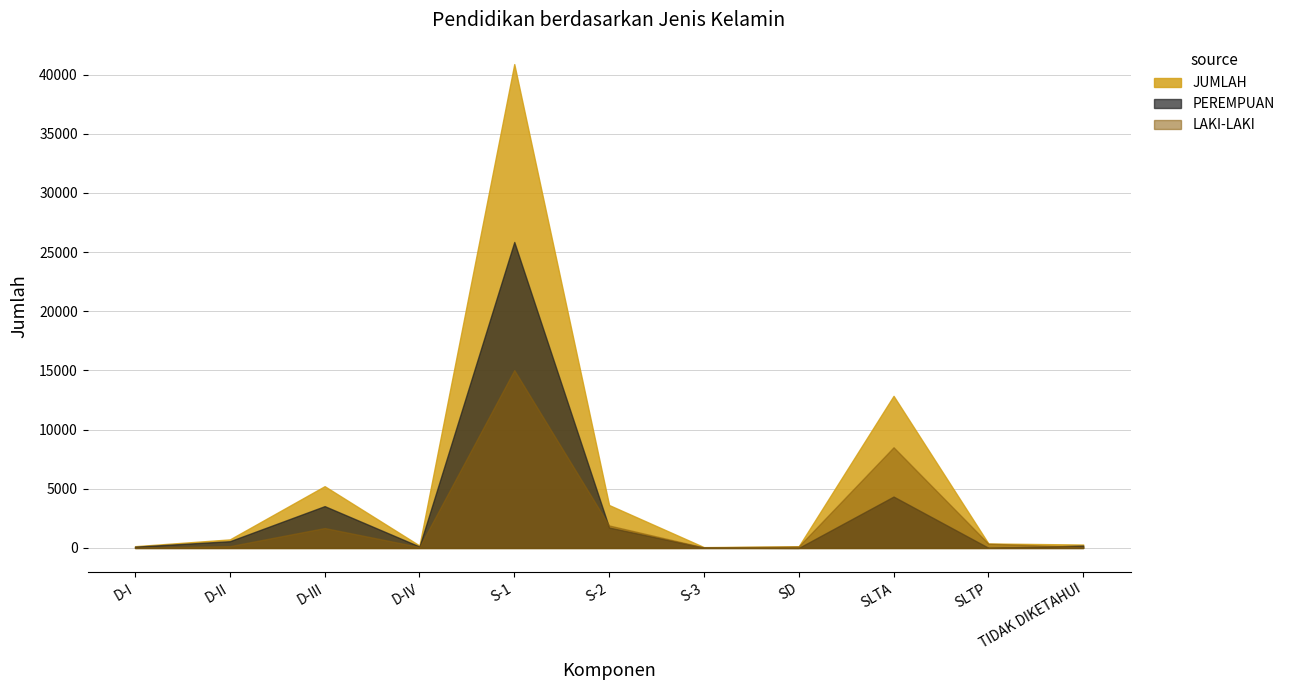

What are all the series names shown in the legend?

LAKI-LAKI, PEREMPUAN, JUMLAH